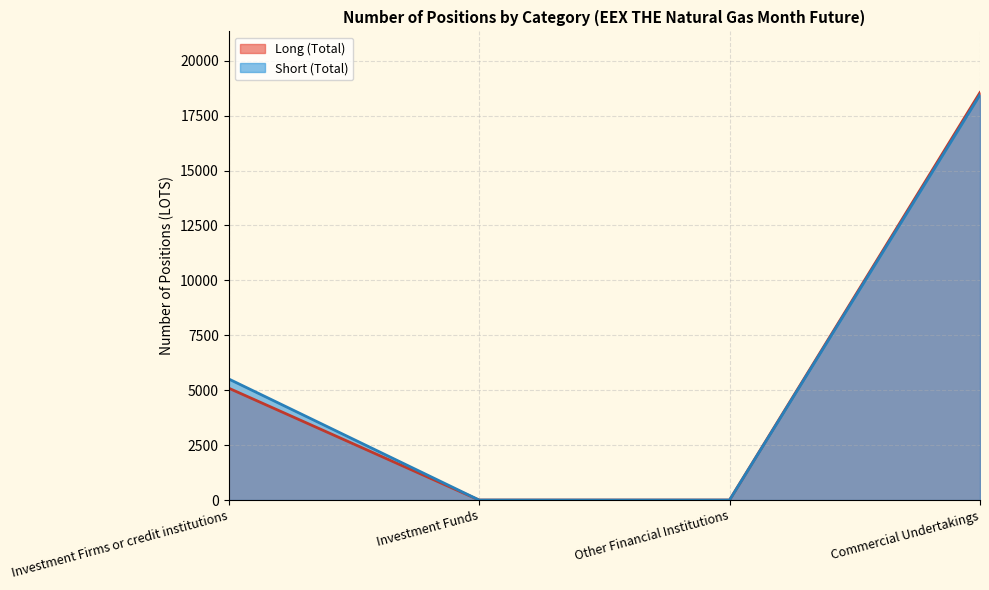

How many series are shown in this chart?

2